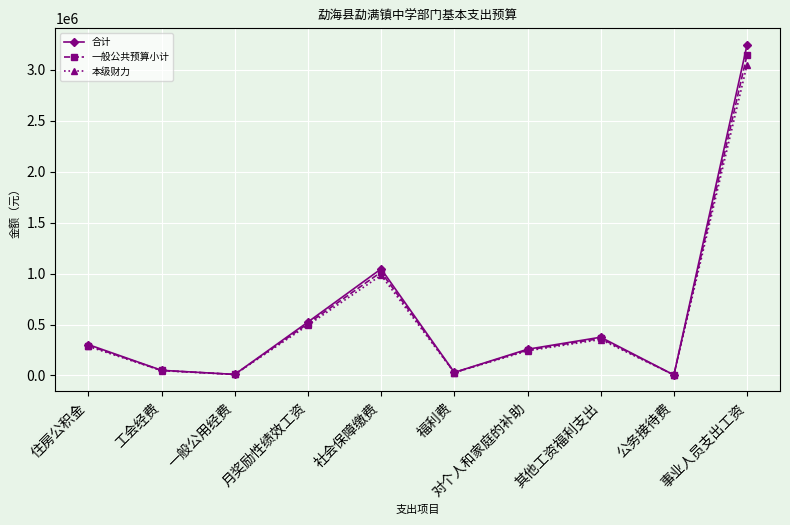

Which series changed the most between 公务接待费 and 事业人员支出工资?

合计